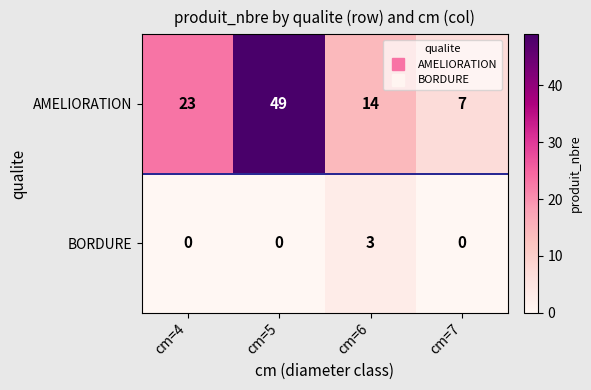

Where is AMELIORATION nearest to the value 28?

cm=4